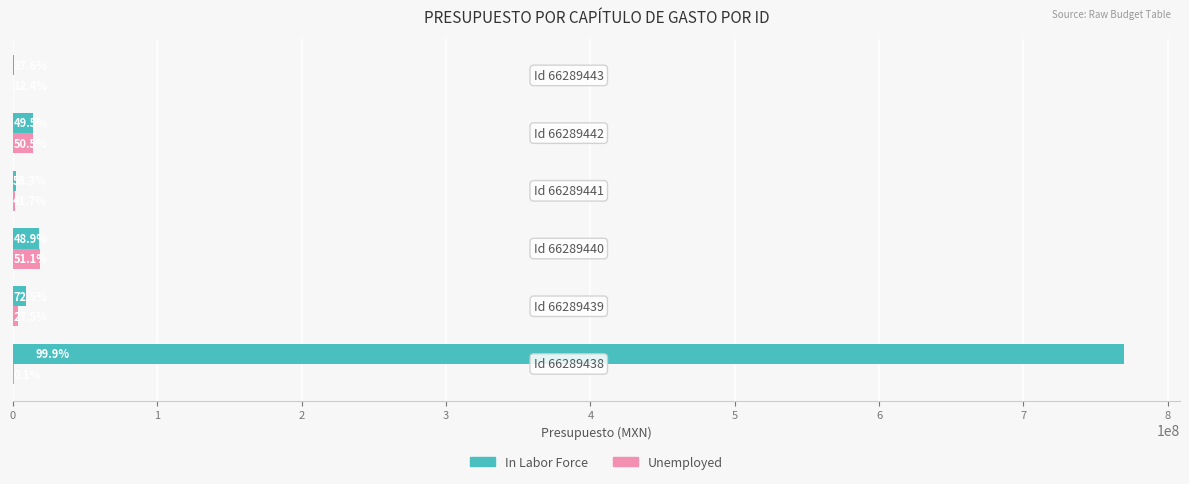

What are all the series names shown in the legend?

In Labor Force, Unemployed